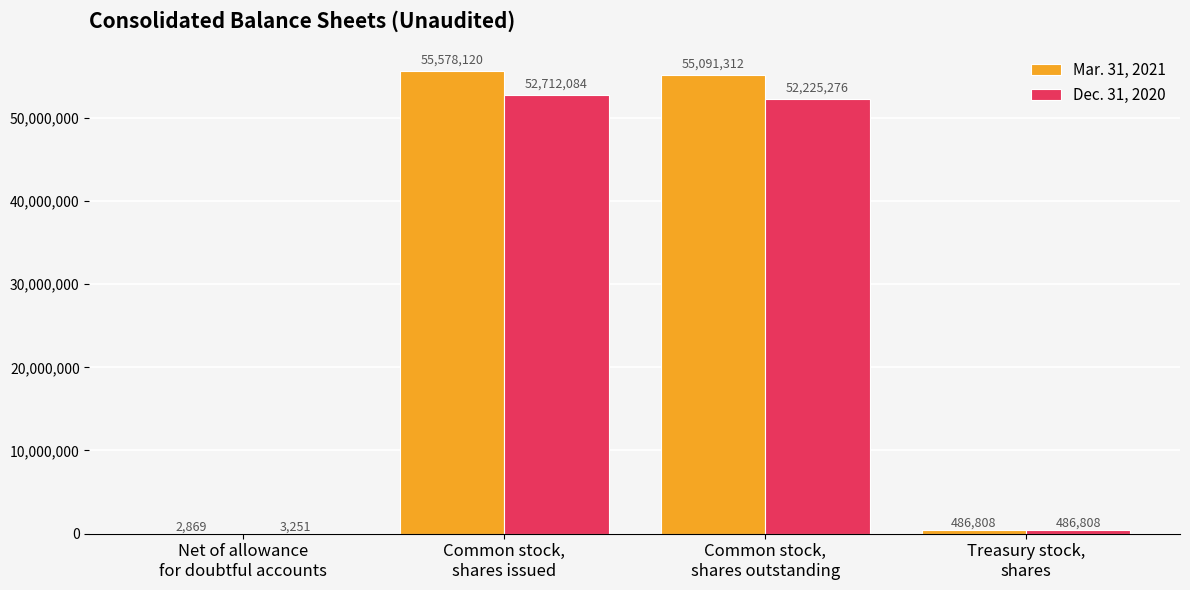

Which series has the largest total across all categories?

Mar. 31, 2021